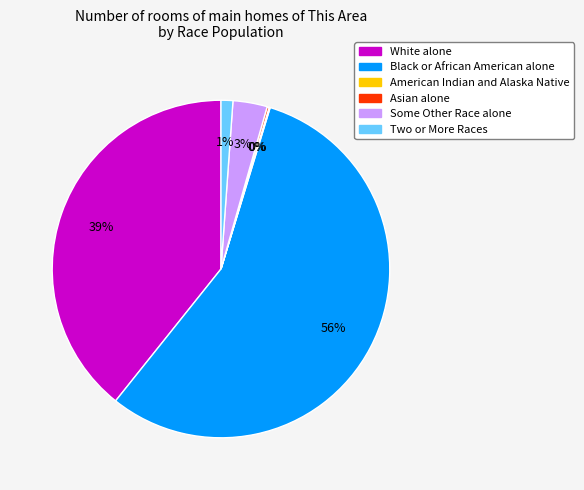

What is the largest slice in the pie chart?

Black or African American alone